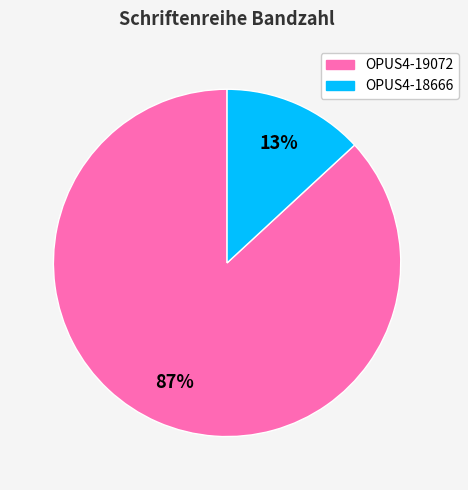

To the nearest percent, what is the average slice percentage?

50%